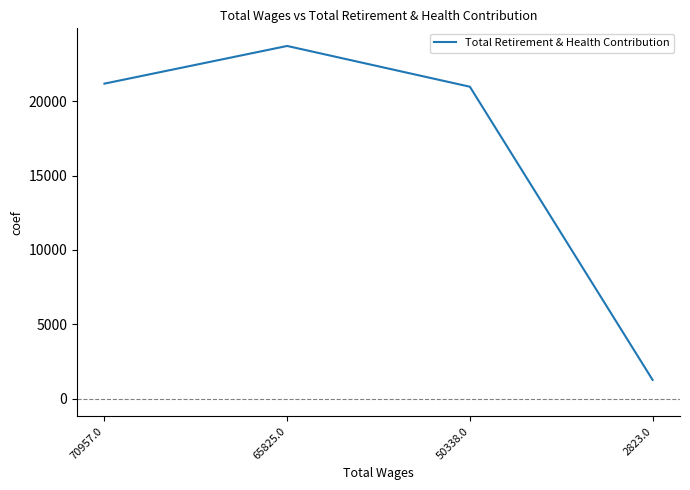

What is the approximate value at 2823.0, to the nearest 100?

1300